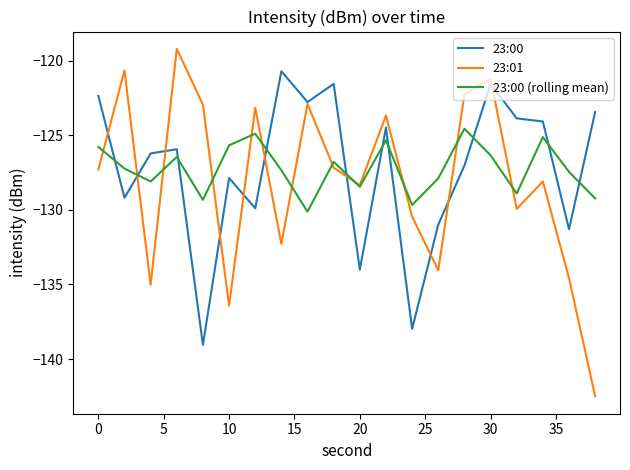

Which series has the widest spread of values?

23:01